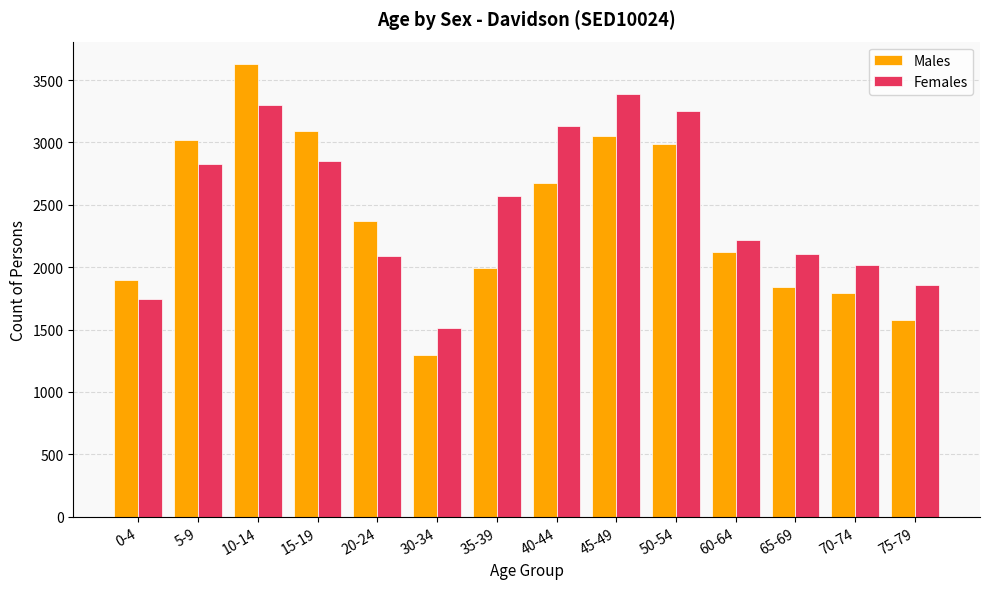

What is the value of the Males bar at the 6th from the left?

1298